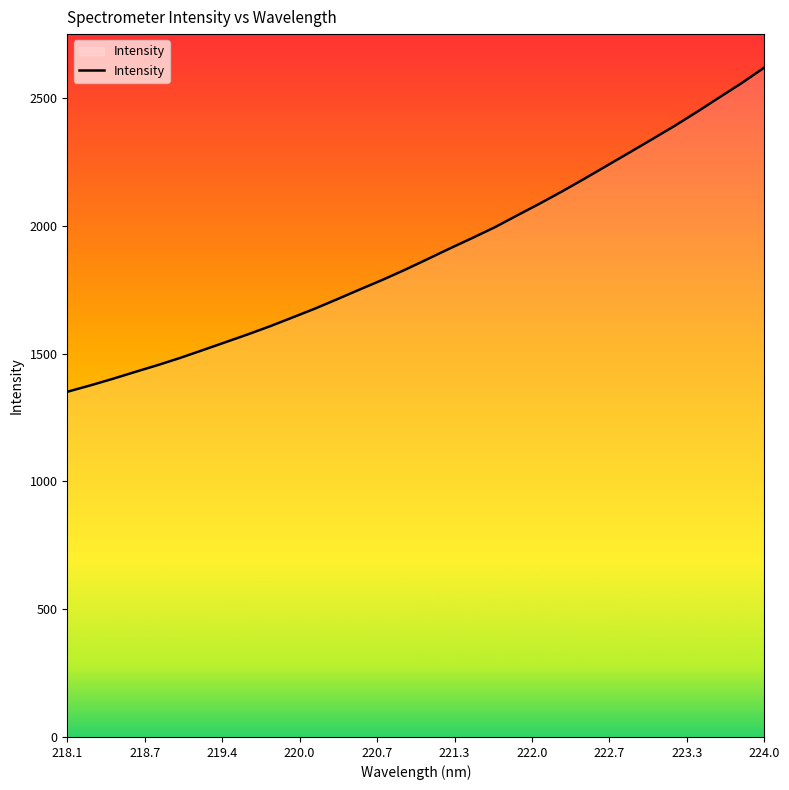

What is the greatest value displayed?

2619.3